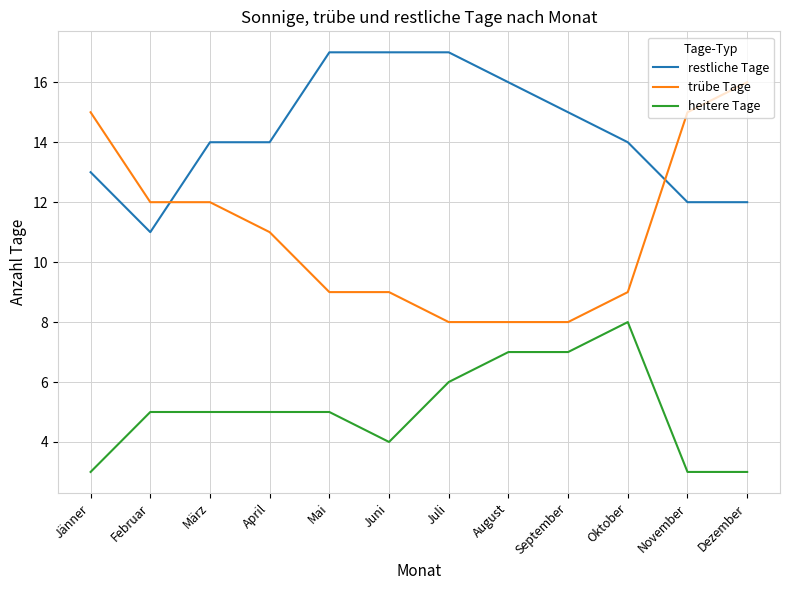

Rank the series by their maximum value, from highest to lowest.

restliche Tage, trübe Tage, heitere Tage